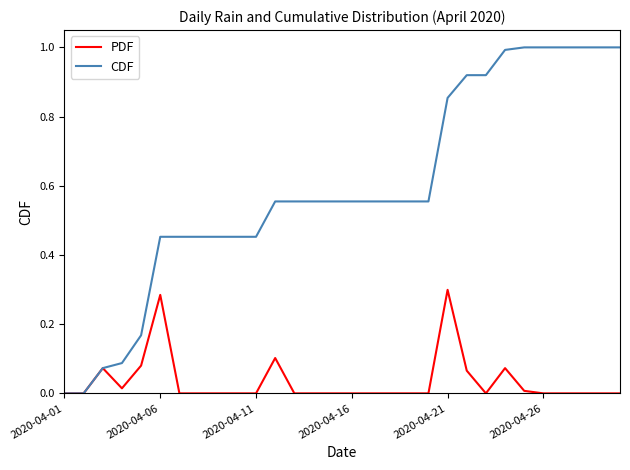

Rank the series by their maximum value, from highest to lowest.

CDF, PDF